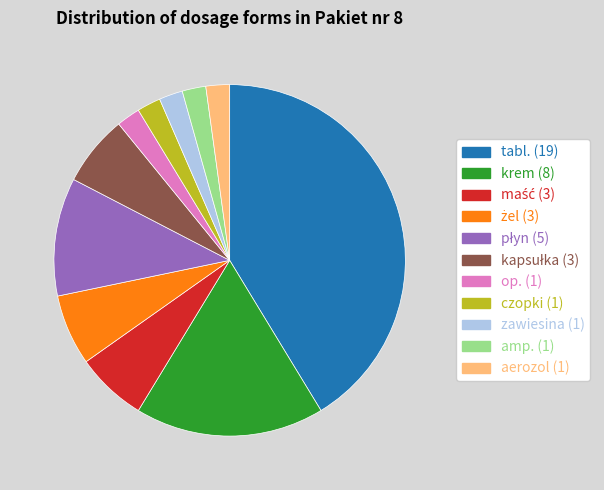

Is there any slice that represents more than half of the pie?

No